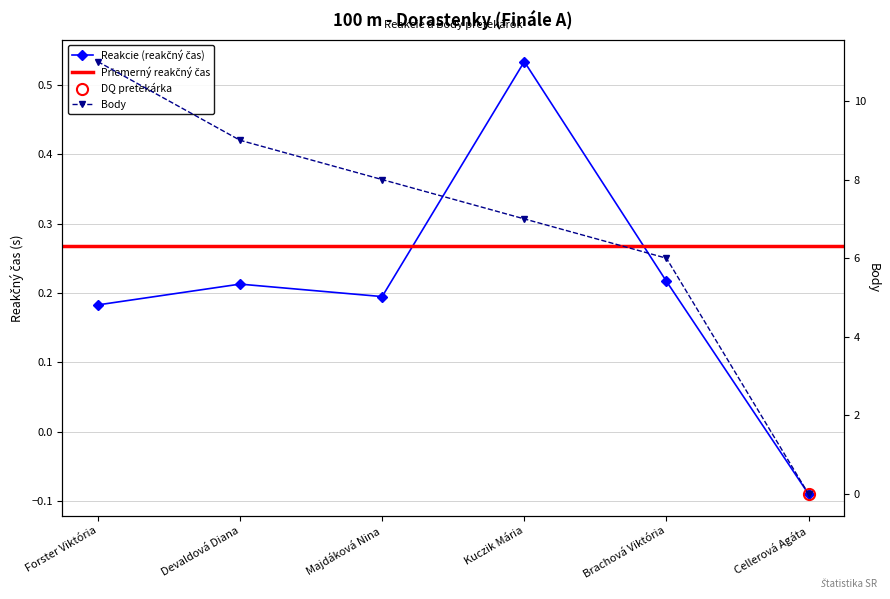

List the series in order of their peak value, highest first.

Body, Reakcie